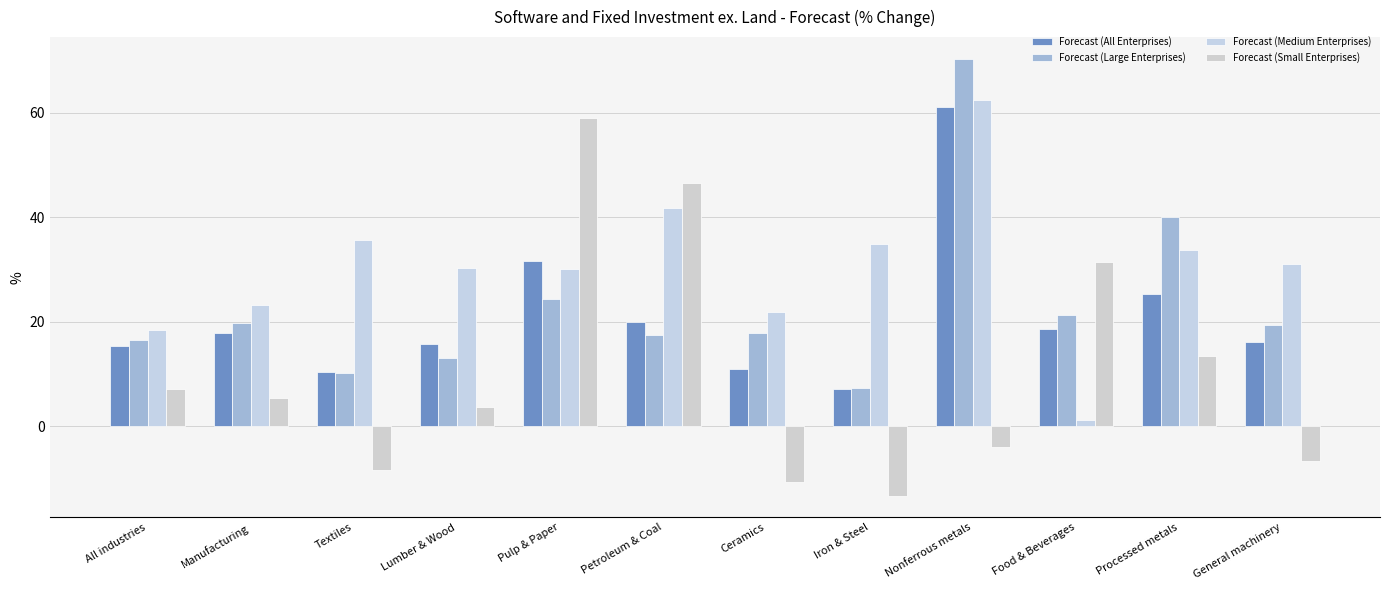

How many values in Forecast (Small Enterprises) are above zero?

7